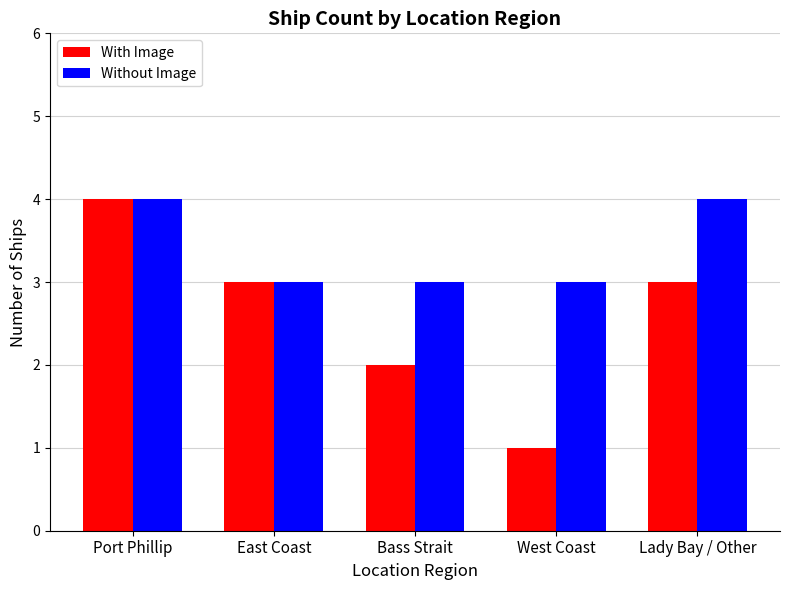

Which series changed the most between Port Phillip and Bass Strait?

With Image